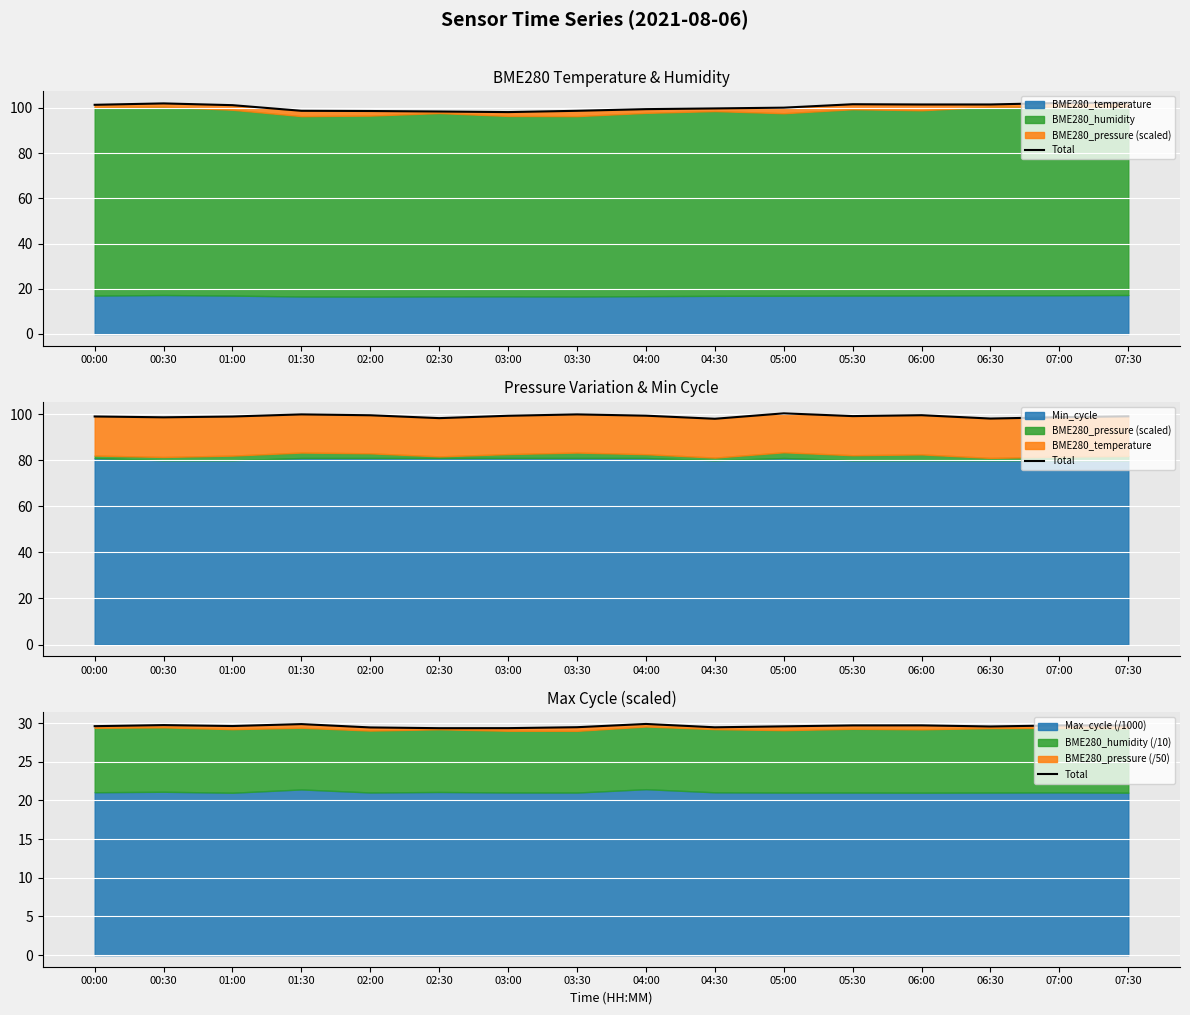

Is it true that the value at 07:00 is 38.9?

False